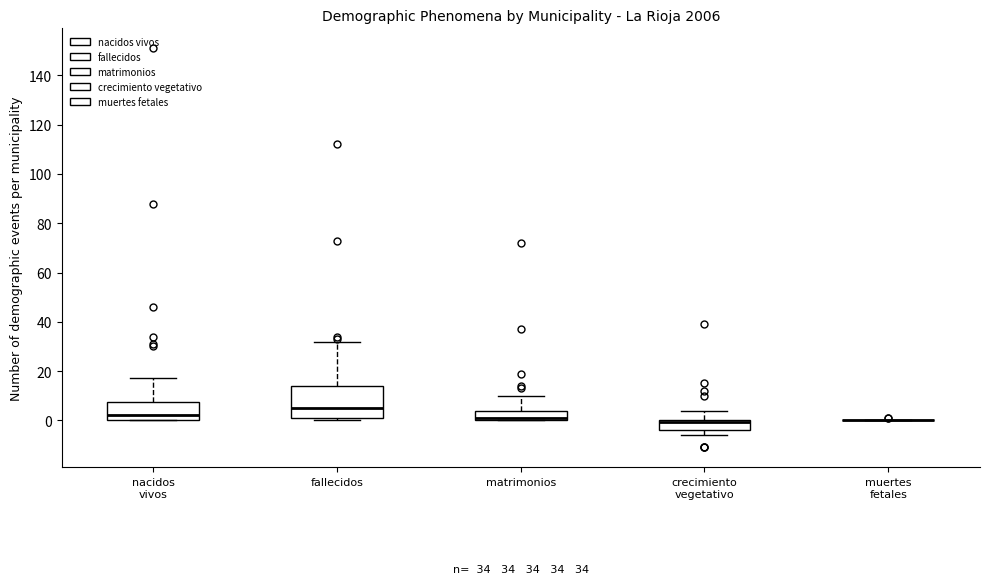

Comparing the boxes themselves (not the whiskers), which one is the tallest?

fallecidos